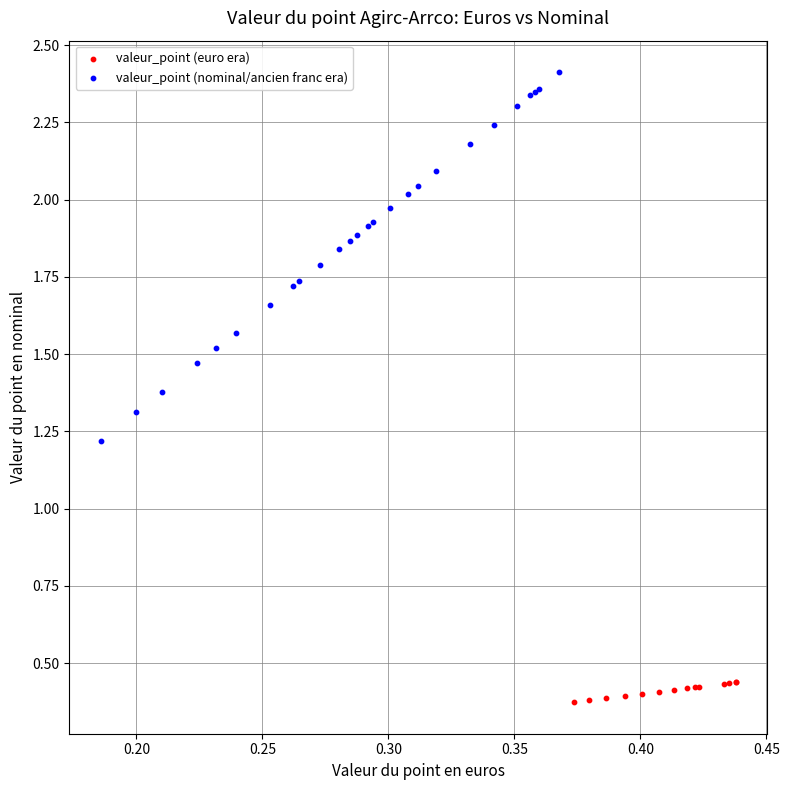

Which series reaches the maximum Y coordinate?

valeur_point (nominal/ancien franc era)